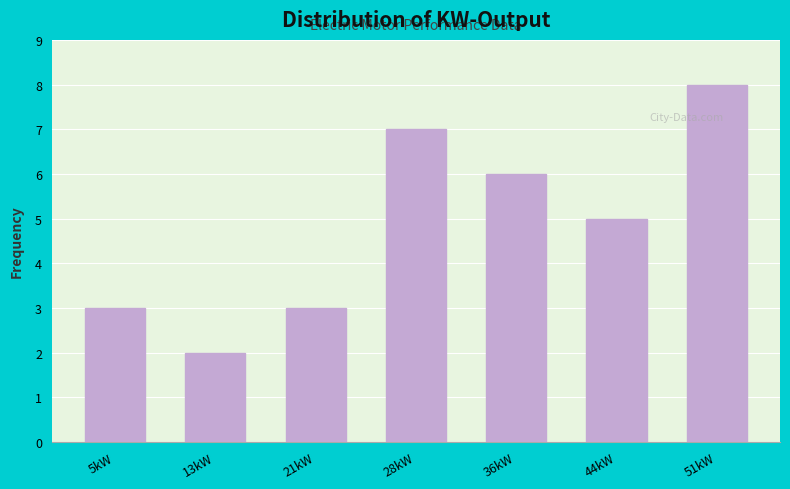

What is the height of the bar covering 24 to 32 on the x-axis? Neither the bar edges nor the heights are printed on the chart, so give them approximately, as read against the axes.

7